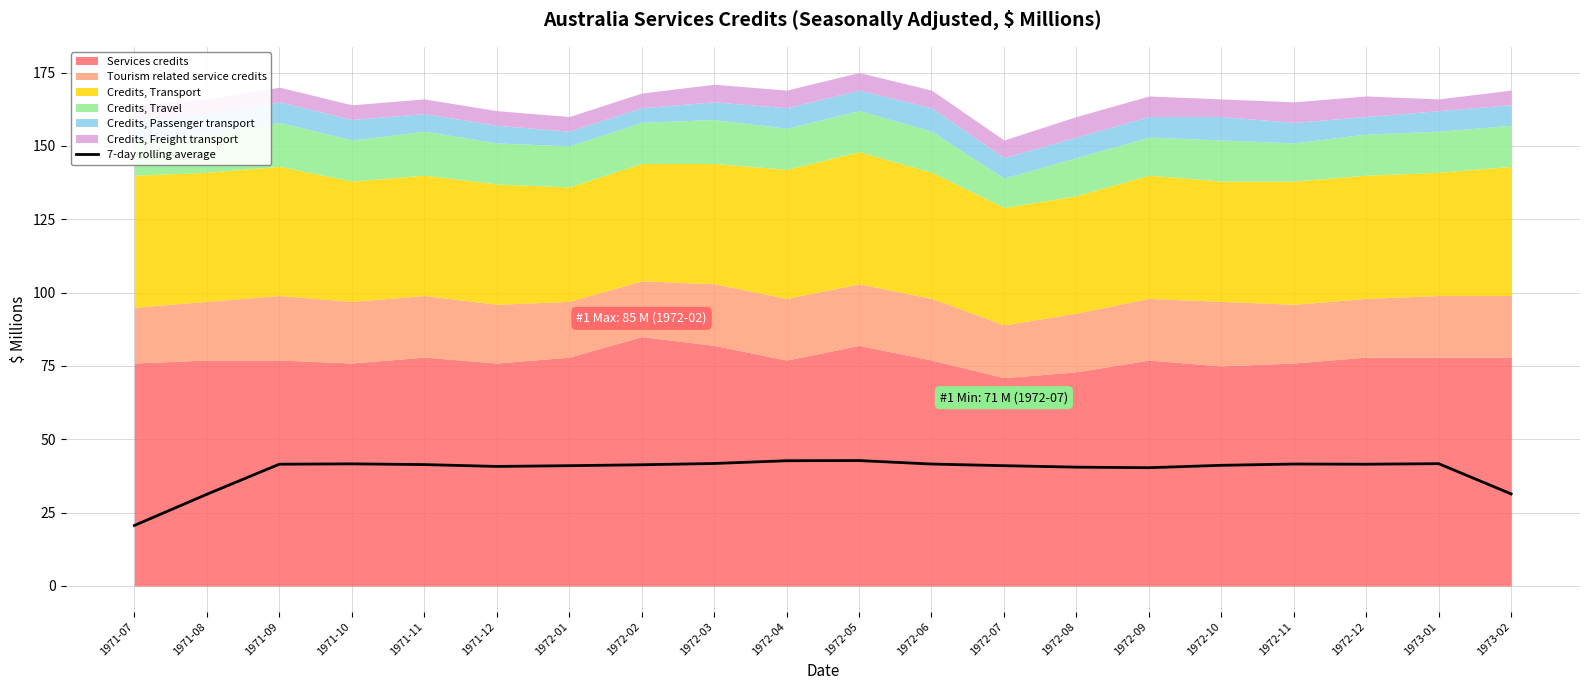

Between 1972-03 and 1972-10, which is larger?

1972-03